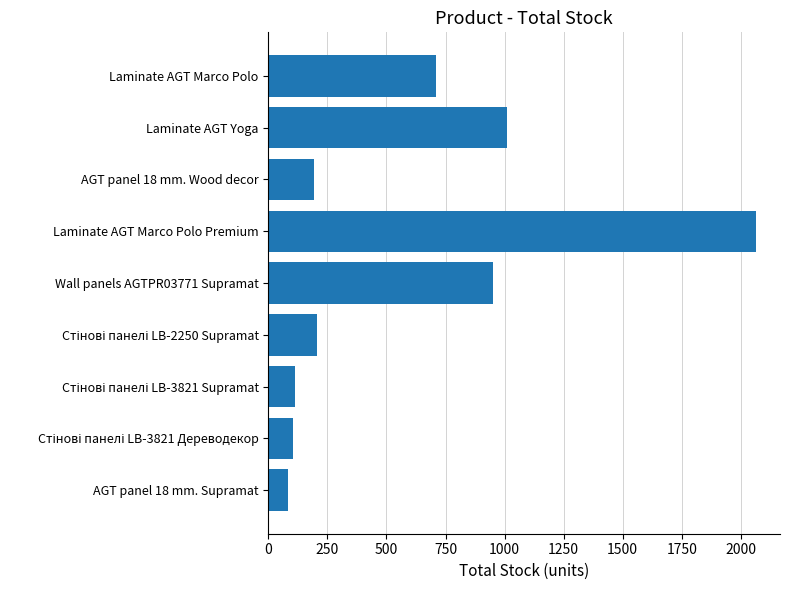

What is the average value?

604